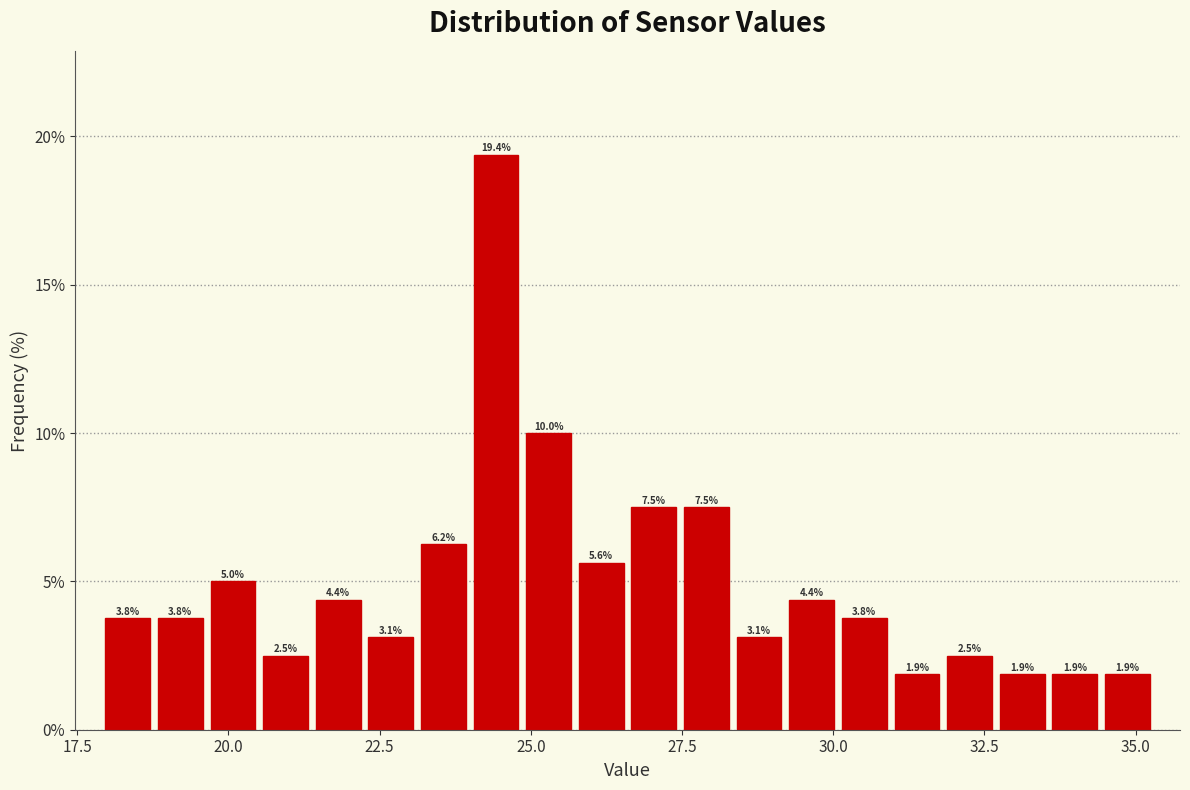

Around what value on the x-axis is the tallest bar? Give the approximate position of its centre, as read against the axis.

24.5